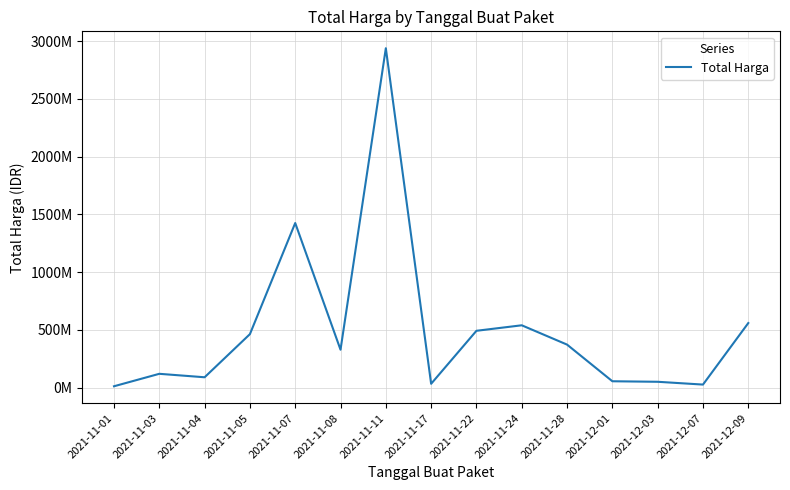

Between 2021-11-08 and 2021-12-09, which is larger?

2021-12-09